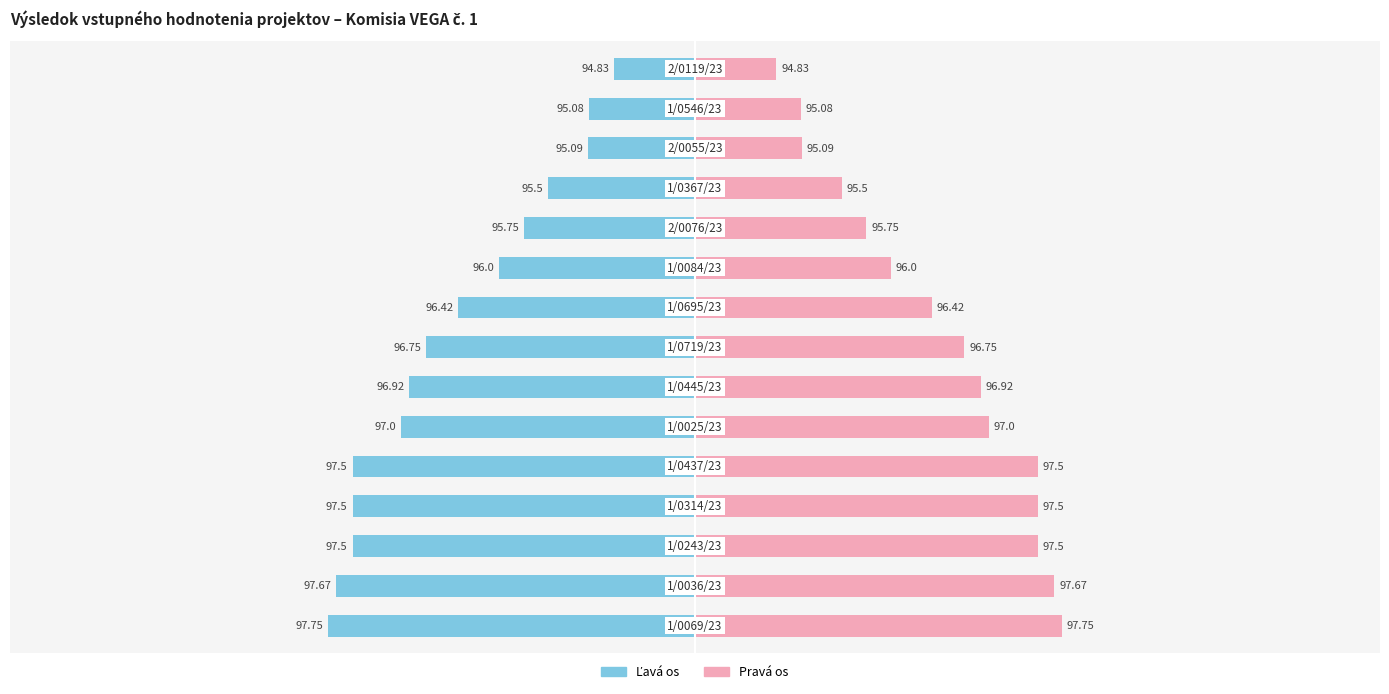

What is the difference between the Skóre (pravá os) values at 8 and 12?

1.3